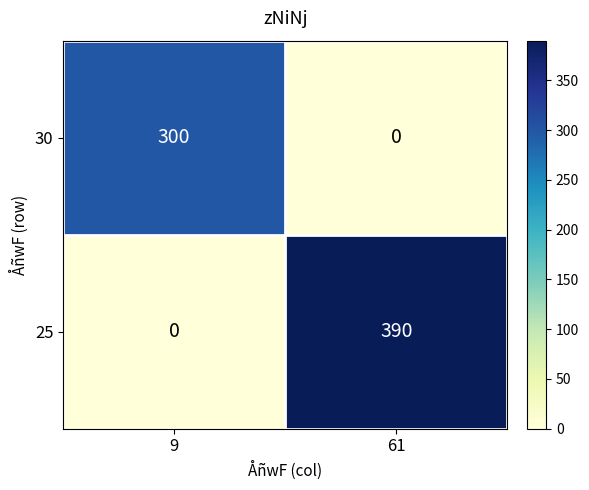

What is the difference between the 30 values at 61 and 9?

300